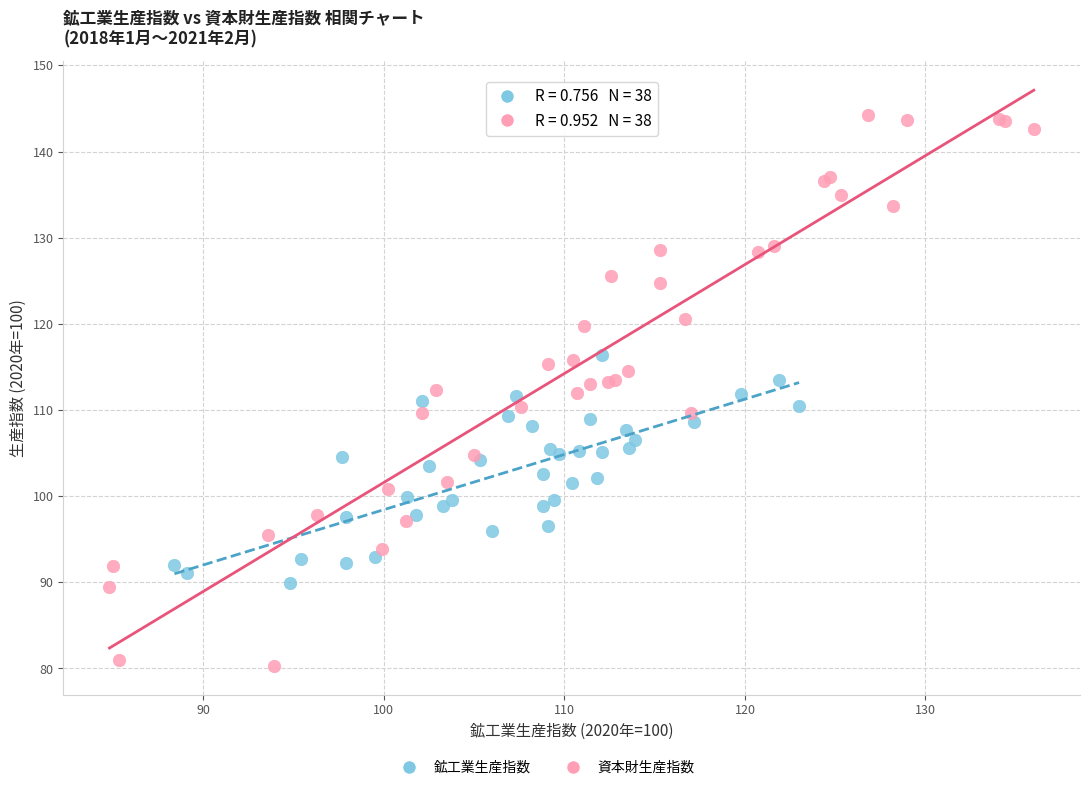

Which series reaches the maximum Y coordinate?

資本財生産指数